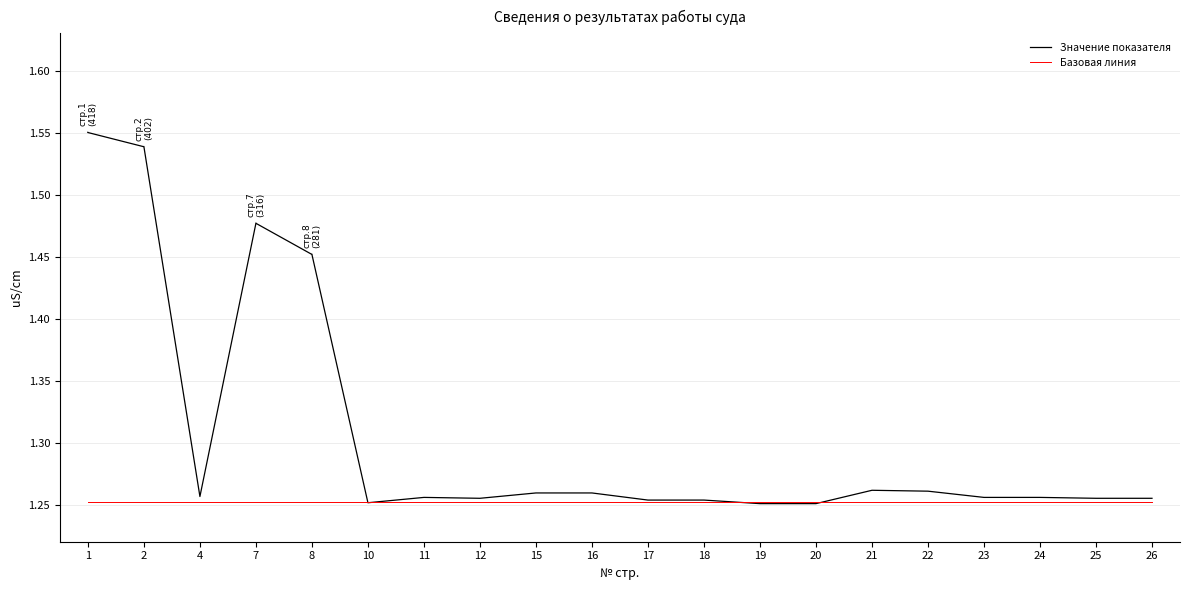

List the series in order of their peak value, highest first.

Значение показателя, Базовая линия